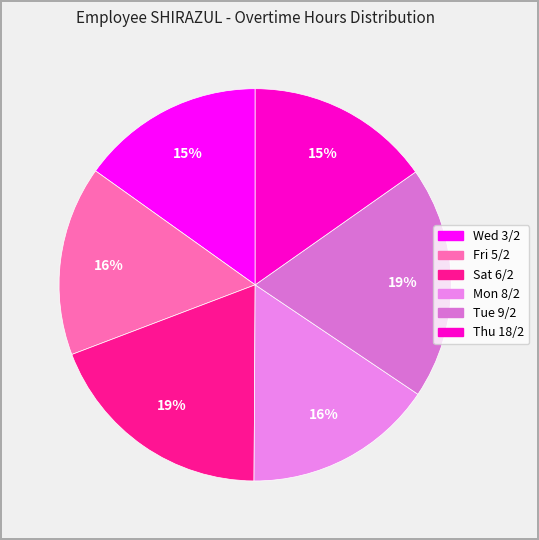

Is it true that Tue 9/2 is 9% of the pie?

False